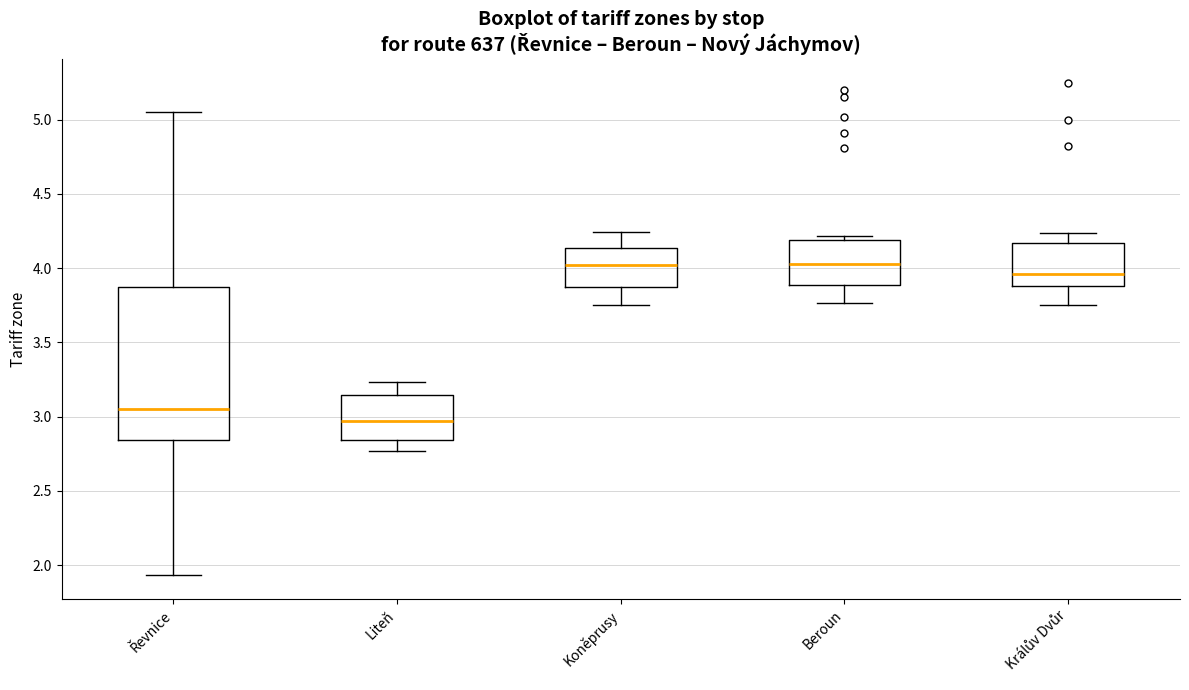

Reading left to right, read every box against the y-axis: the position of its median line, the range the box covers, and the ends of its whiskers. The values are not printed on the chart, so give them approximately, as read against the axis.

Řevnice: median 3.05, box 2.85 to 3.85, whiskers 1.95 to 5.05
Liteň: median 2.95, box 2.85 to 3.15, whiskers 2.75 to 3.25
Koněprusy: median 4.00, box 3.85 to 4.15, whiskers 3.75 to 4.25
Beroun: median 4.05, box 3.90 to 4.20, whiskers 3.75 to 4.20 (just above the box's upper edge)
Králův Dvůr: median 3.95, box 3.90 to 4.15, whiskers 3.75 to 4.25